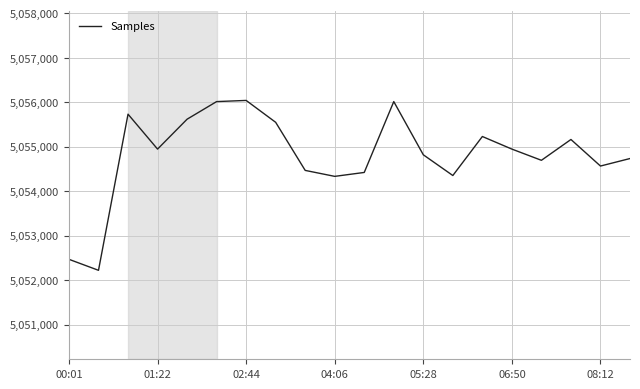

What is the difference between the maximum and minimum values?

3819